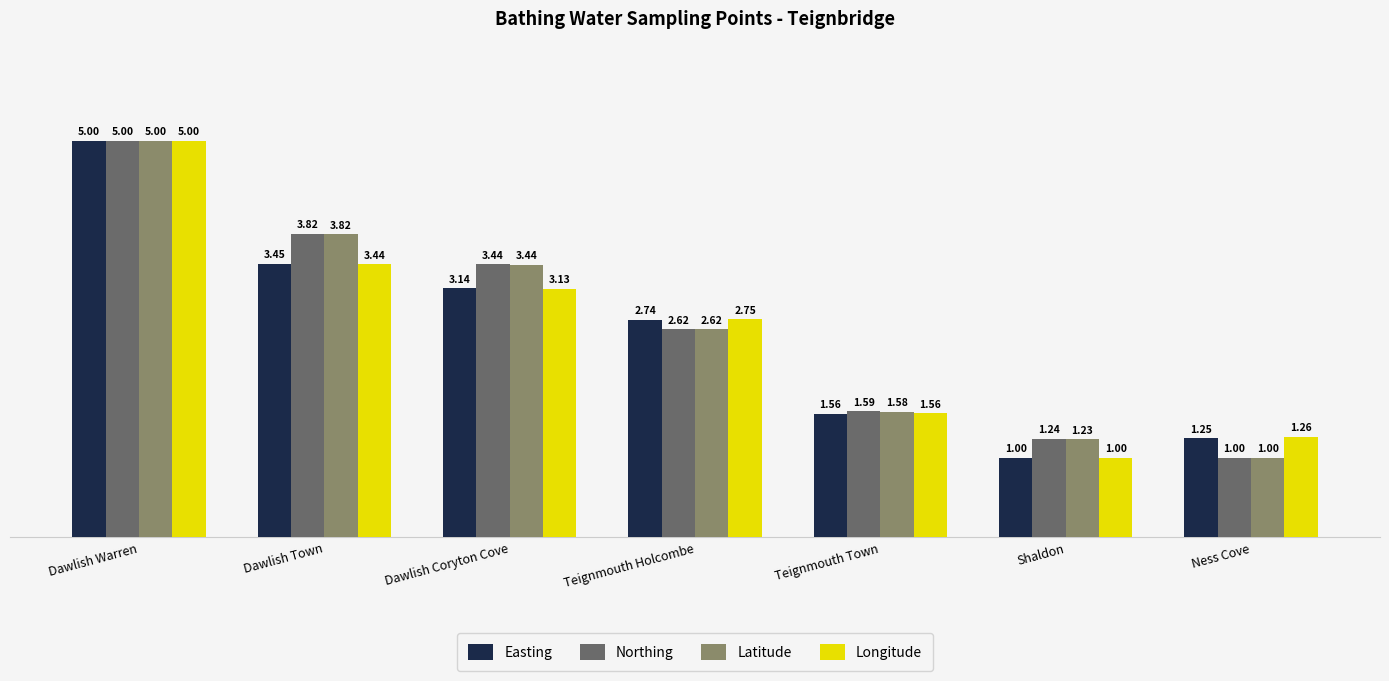

How many bars are there in total?

28